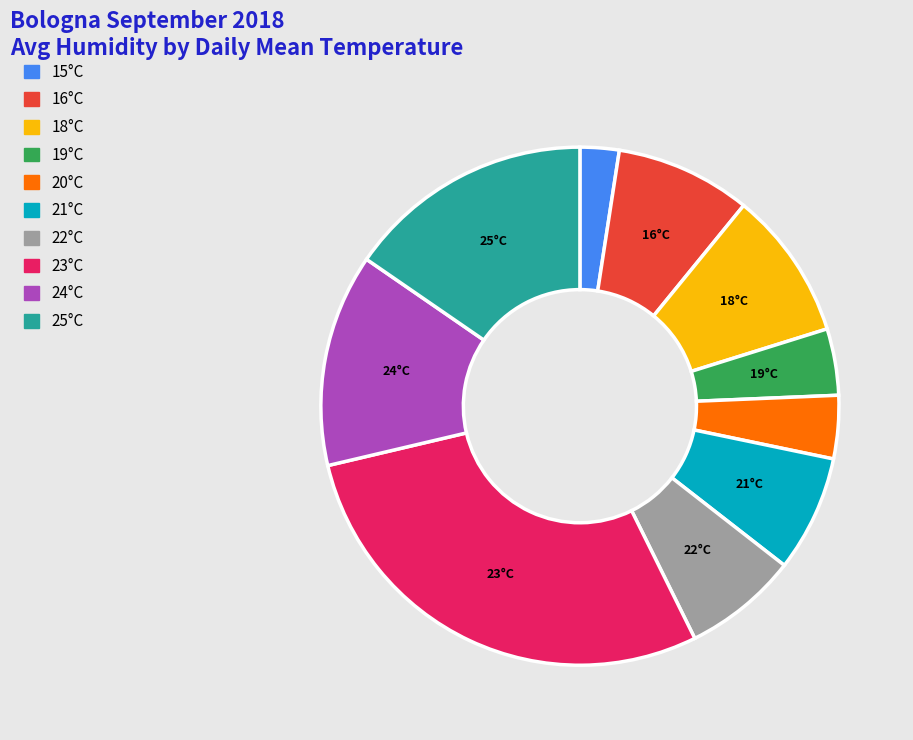

Is there a majority slice in this chart?

No